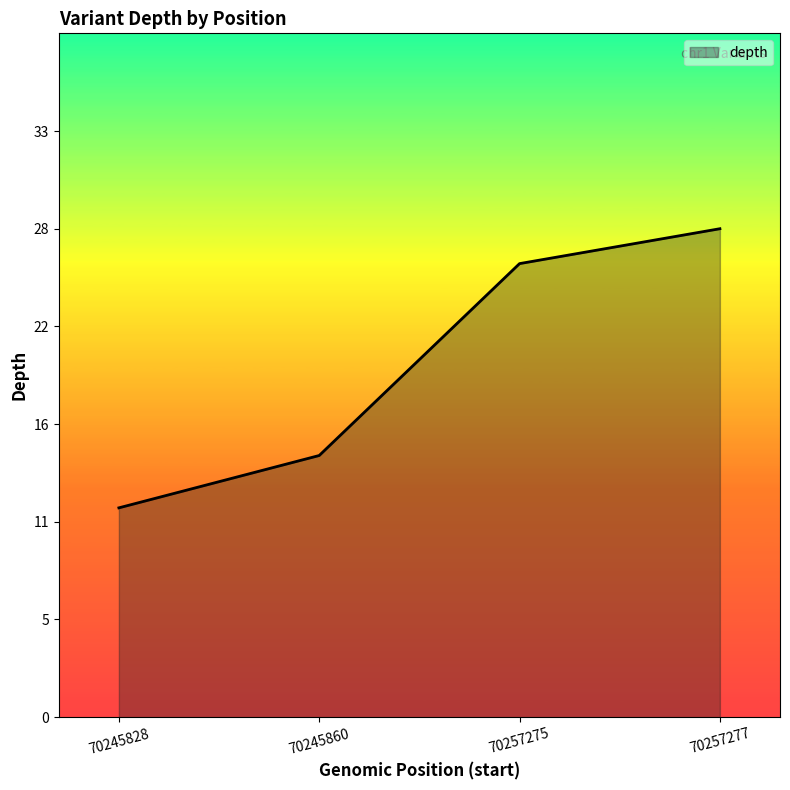

Read the value at 70245860, to the nearest 5.

15